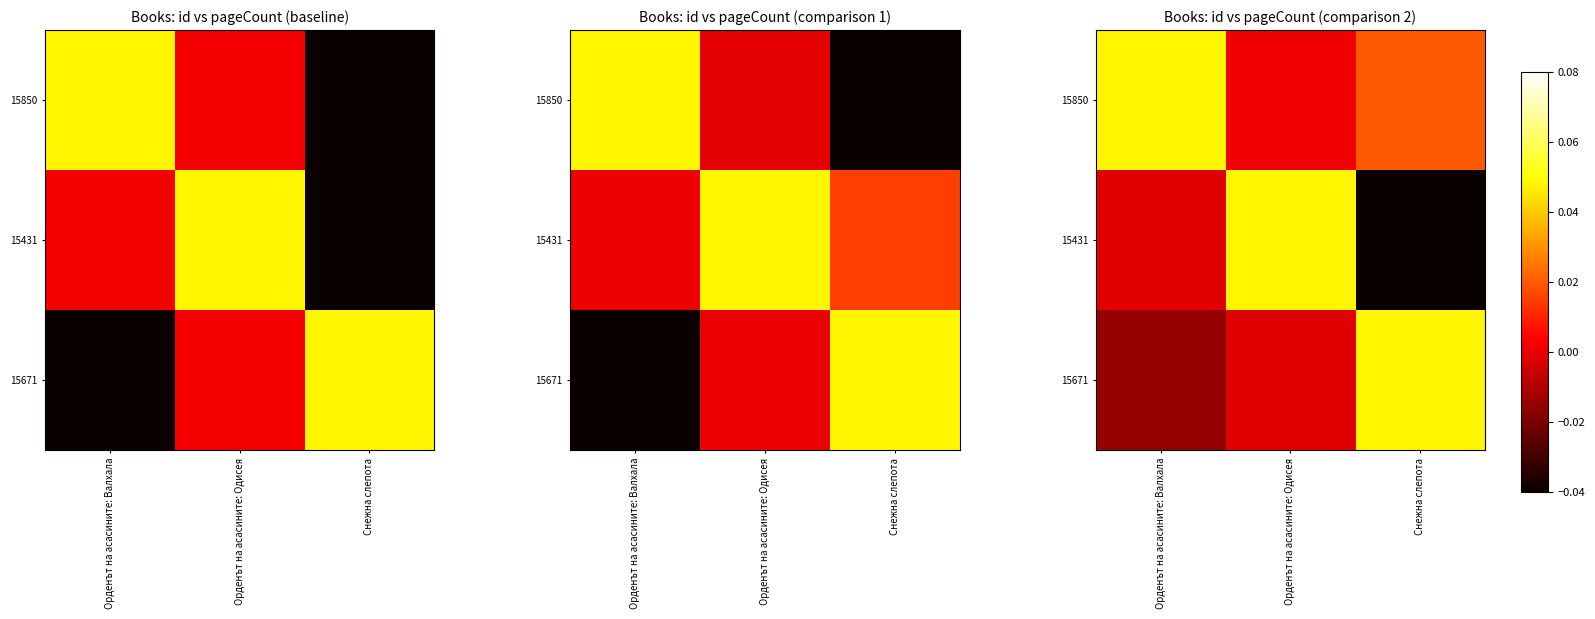

List the series in order of their peak value, lowest first.

15850, 15431, 15671